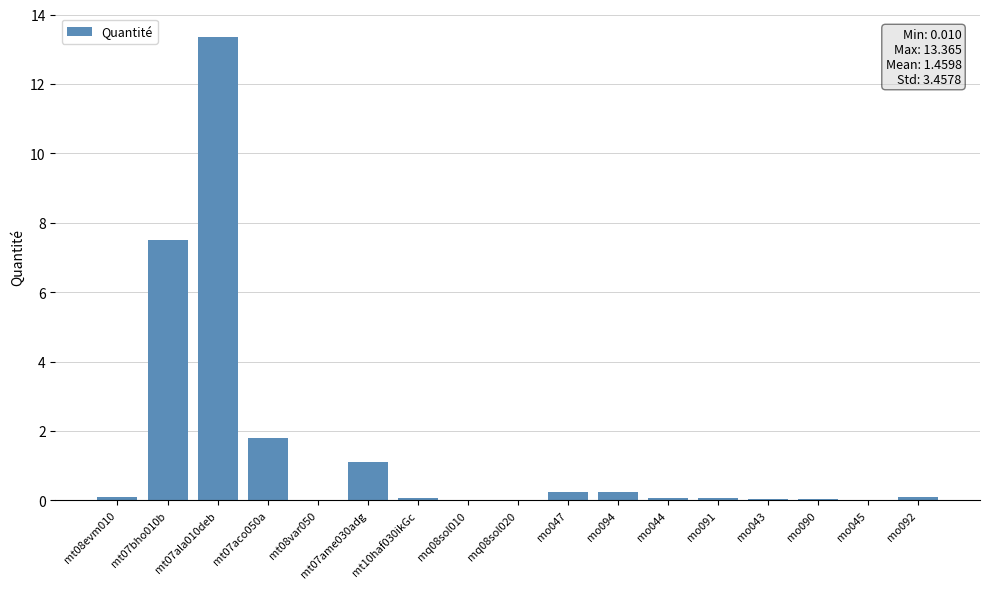

What is the greatest value displayed?

13.4